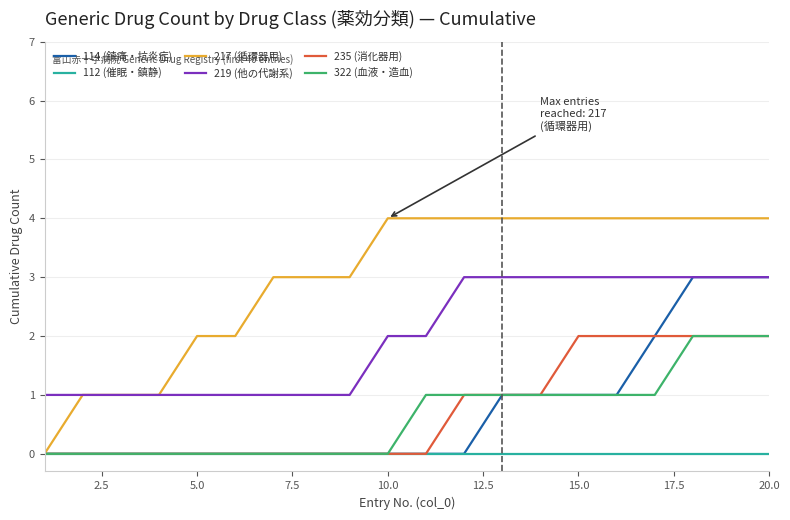

True or false: 219 (他の代謝系) and 322 (血液・造血) intersect in this chart.

False